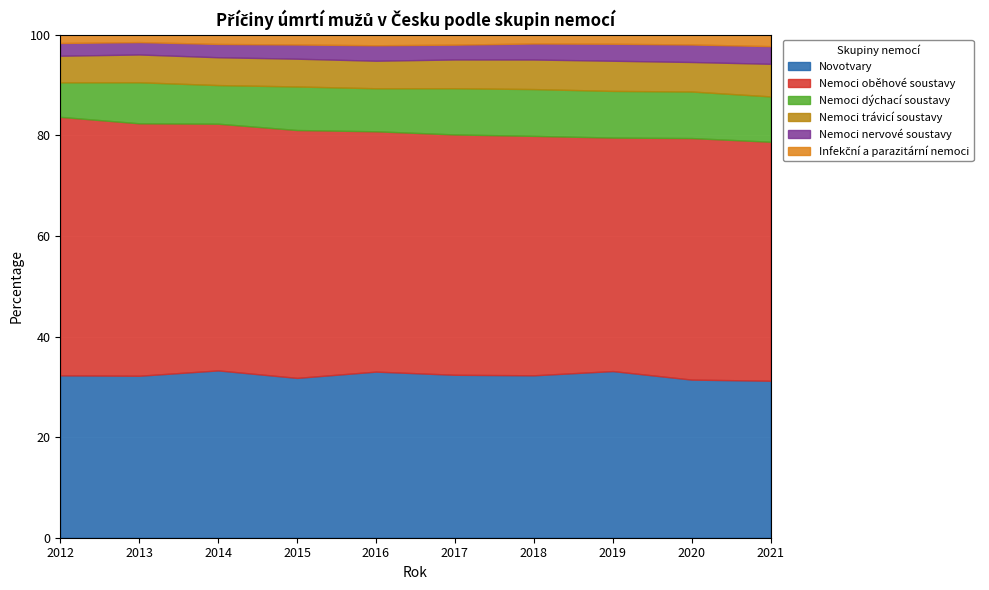

Which series has the widest spread of values?

Nemoci oběhové soustavy